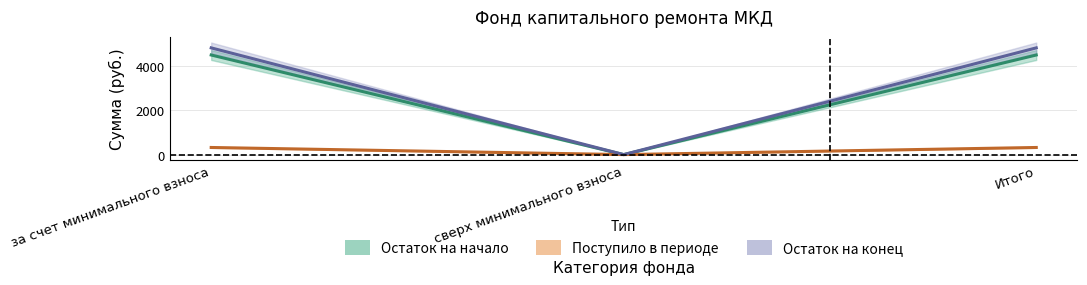

At how many categories does at least one series exceed 4269?

2